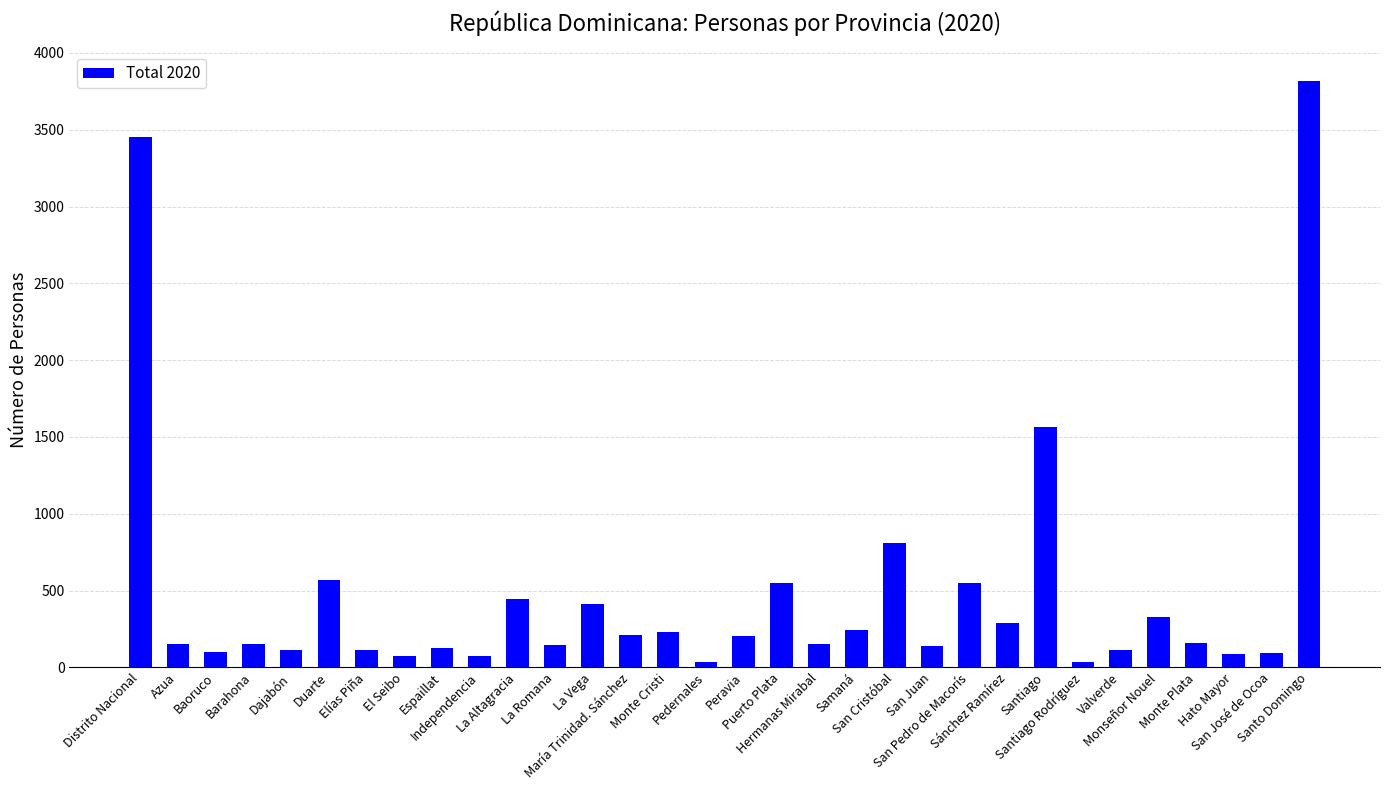

What is the sum of the values at La Romana and Santiago Rodríguez?

181